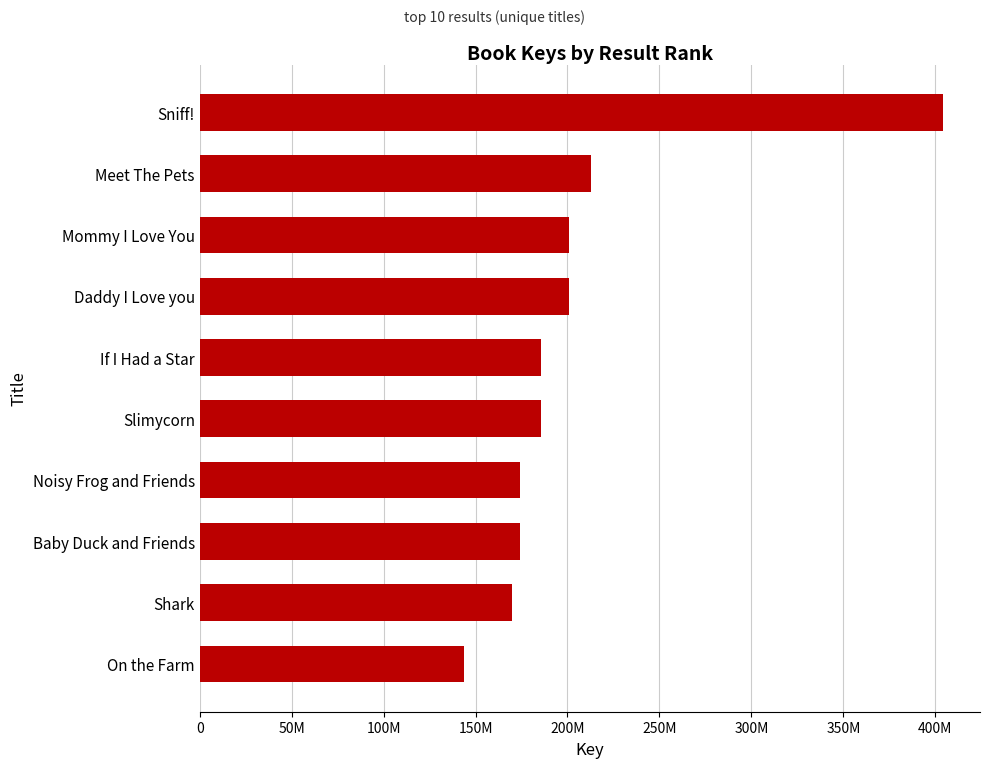

How many data points are less than 185771993?

5